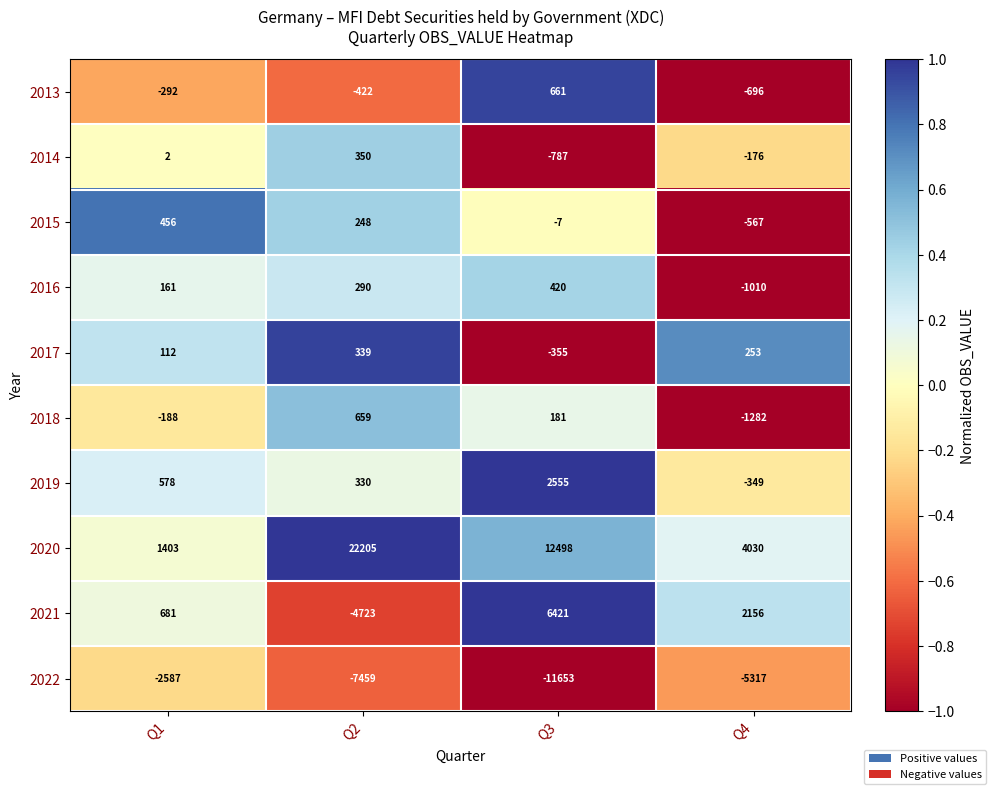

Count the 2015 values in the range -7 to 456.

3